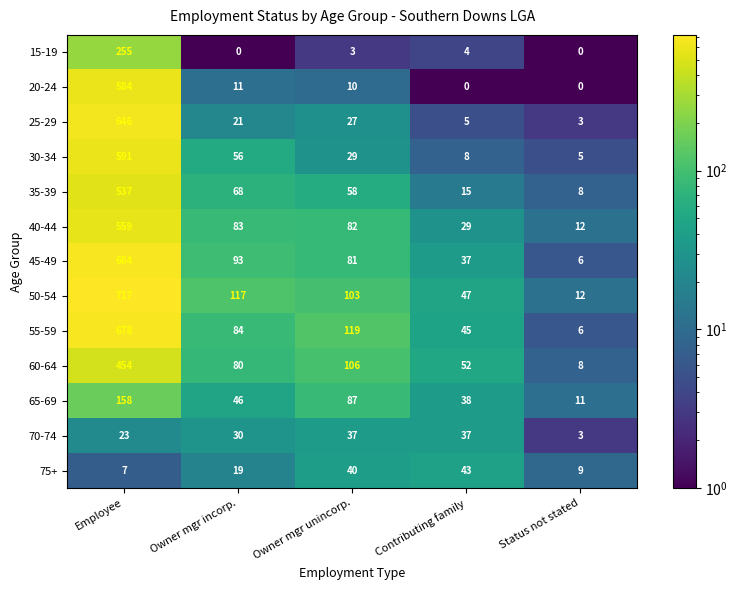

Rank the series at Employee from lowest to highest value.

75+, 70-74, 65-69, 15-19, 60-64, 35-39, 40-44, 20-24, 30-34, 25-29, 45-49, 55-59, 50-54